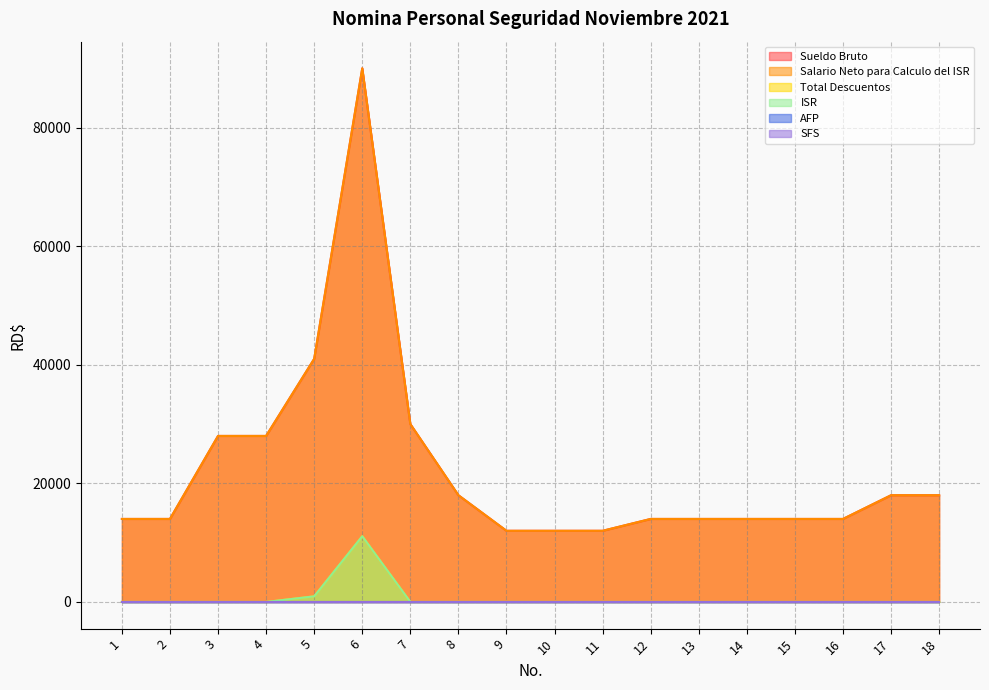

The Total Descuentos series shows 5729.8 at 4. True or false?

False